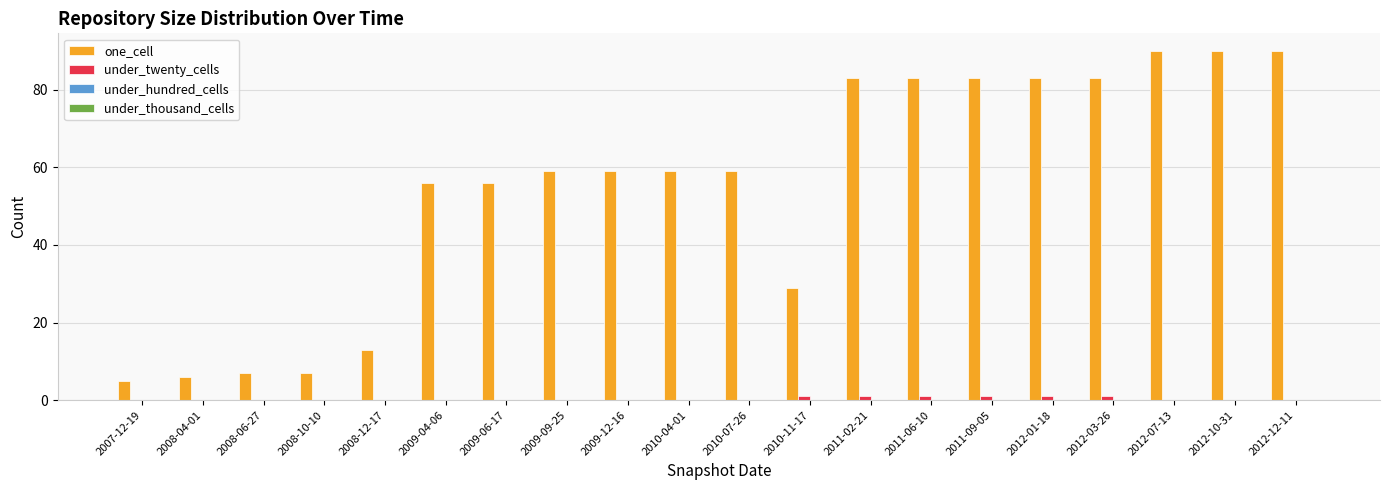

Does the chart contain stacked bars?

No